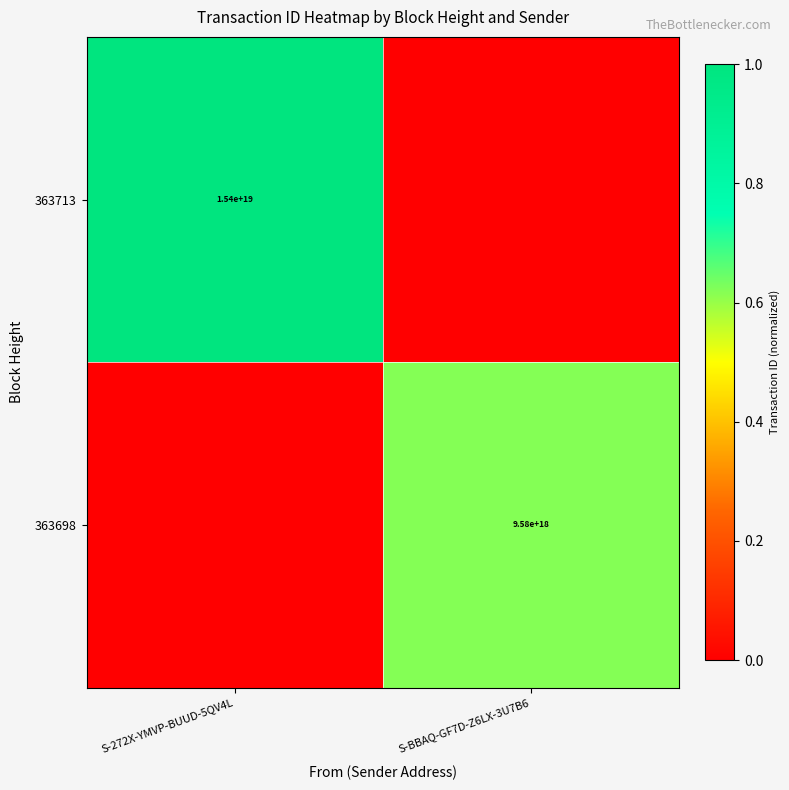

How many data points does each series have?

2